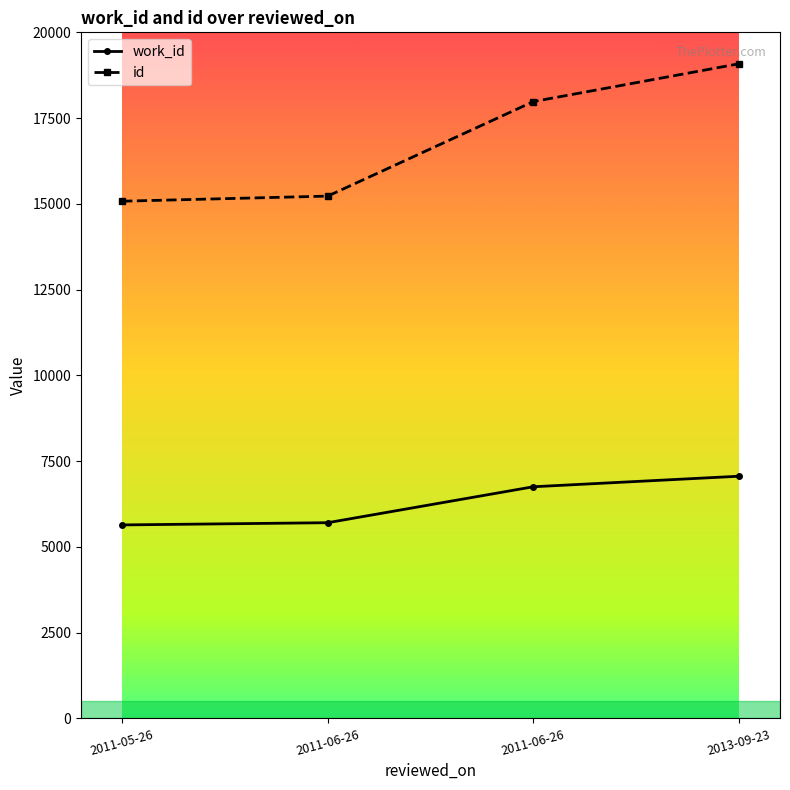

Does the chart display data point markers on the line(s)?

Yes